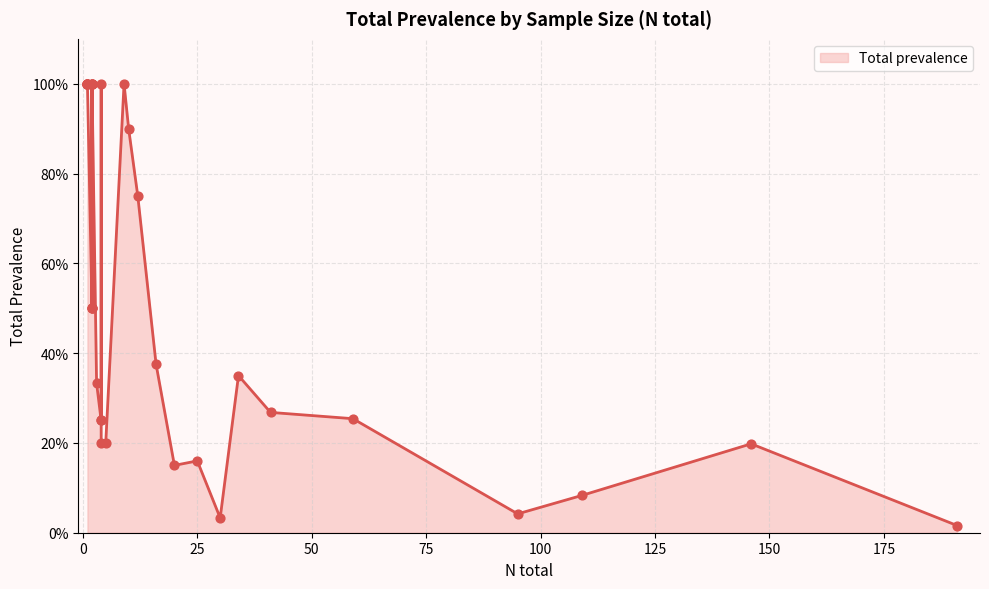

Between 41 and 20, which is larger?

41